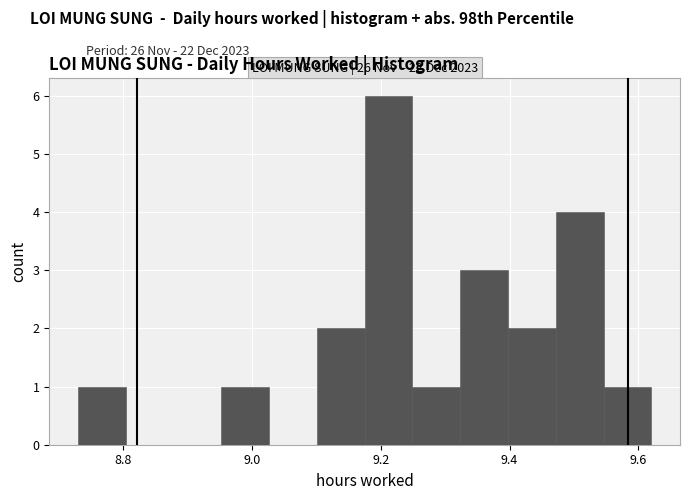

Read against the x-axis, roughly where is the centre of the tallest bar?

9.22